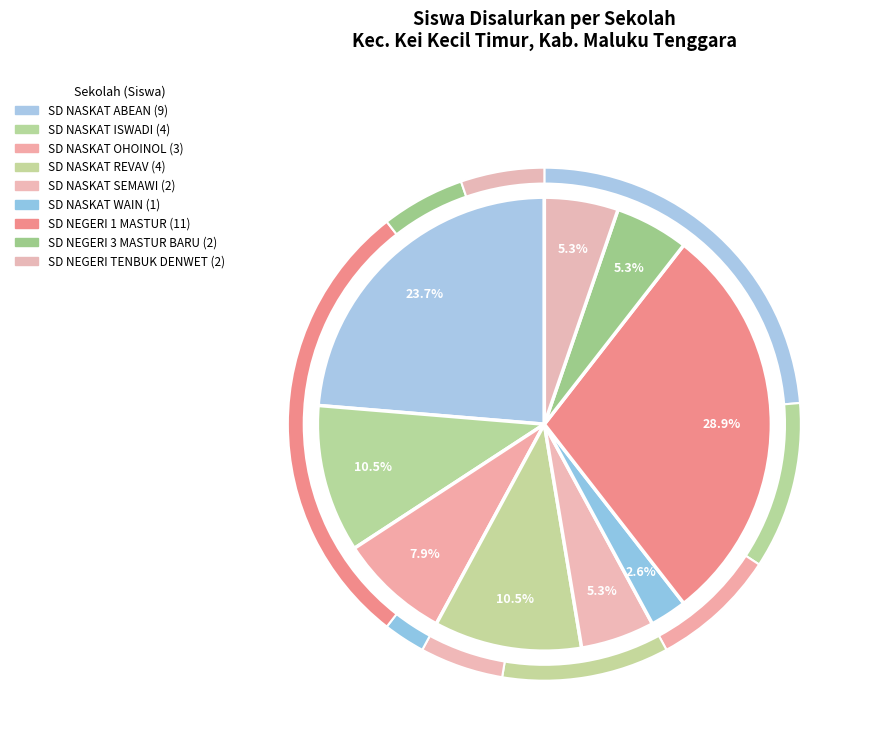

The SD NASKAT OHOINOL slice represents 8% of the pie. True or false?

True